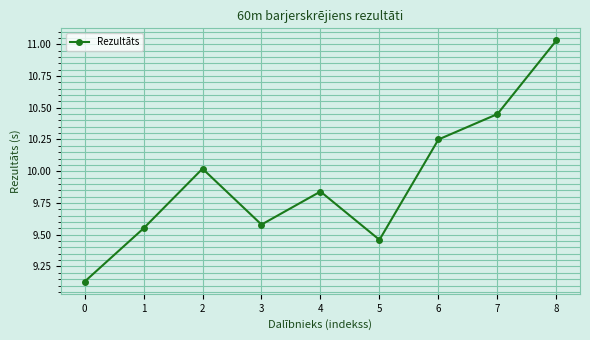

What is the difference between the values at 1 and 4?

0.3